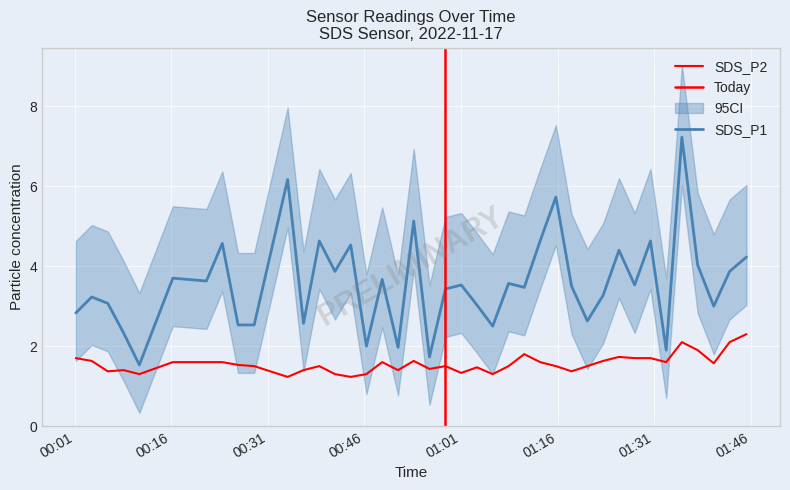

How many lines are shown in the chart?

2